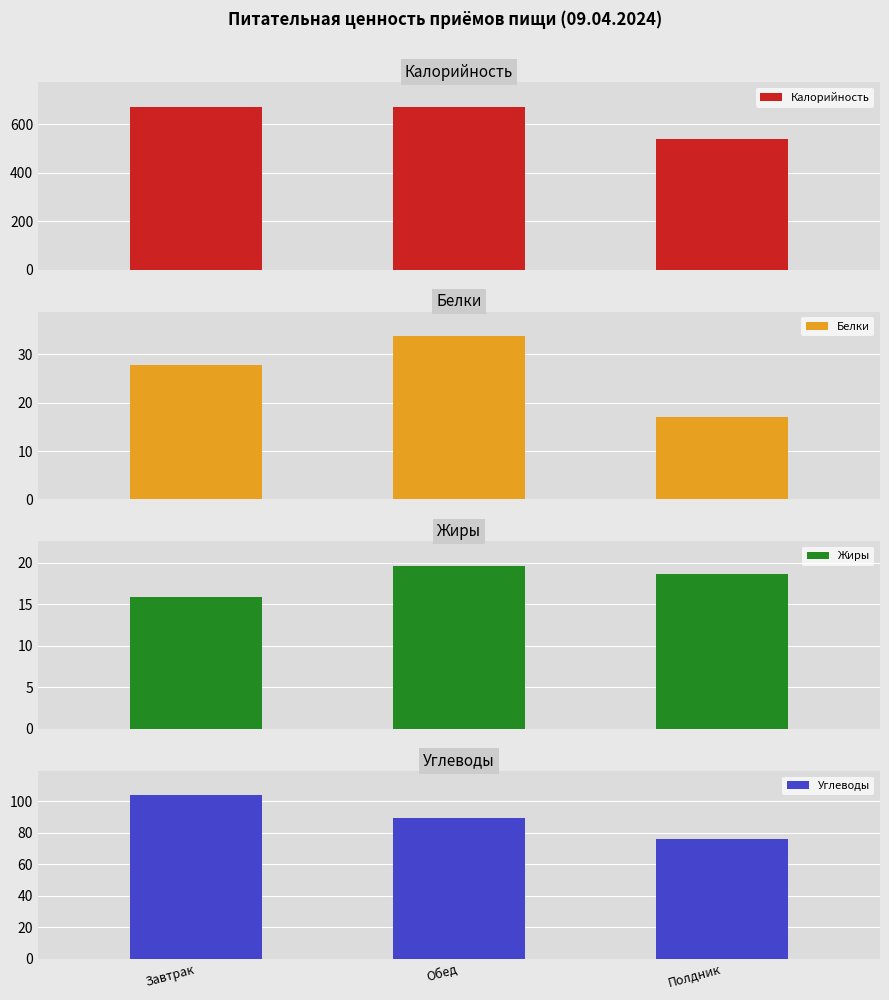

What is the value of the Калорийность bar at the 2nd from the left?

669.0